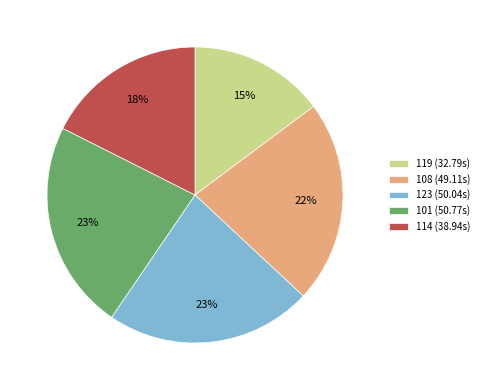

To the nearest percent, what is the difference between the 114 and 123 slice percentages?

5%